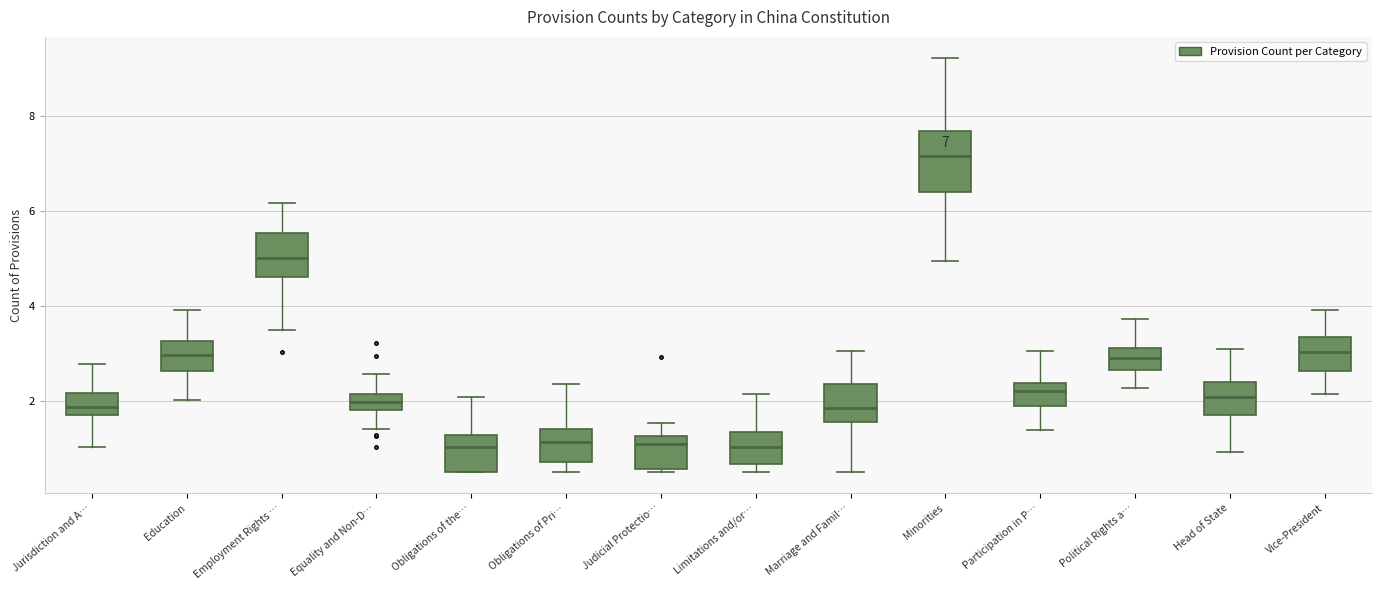

Which box's median line is the highest?

Minorities